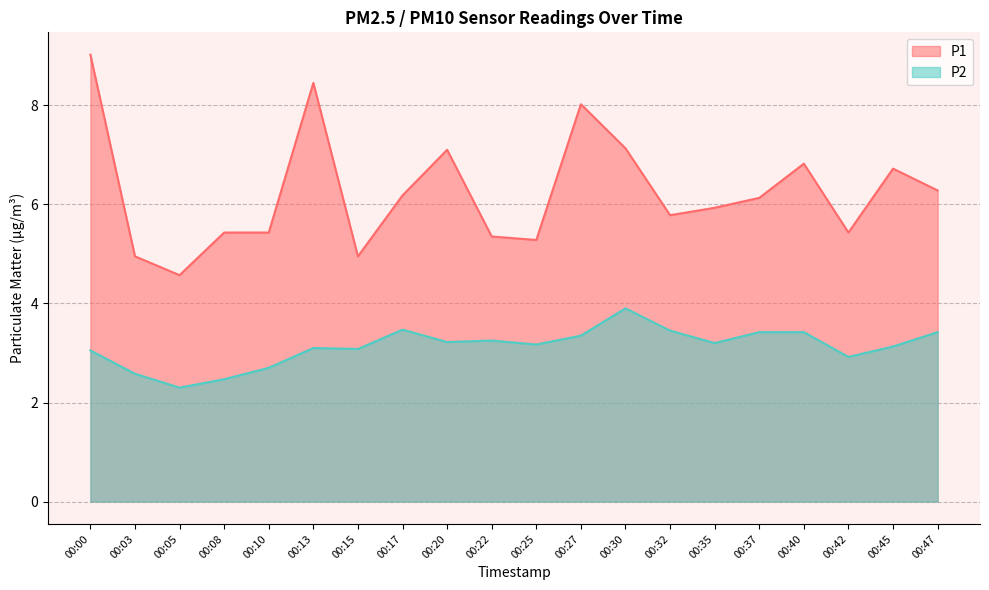

Which has a higher value, 00:30 or 00:10?

00:30